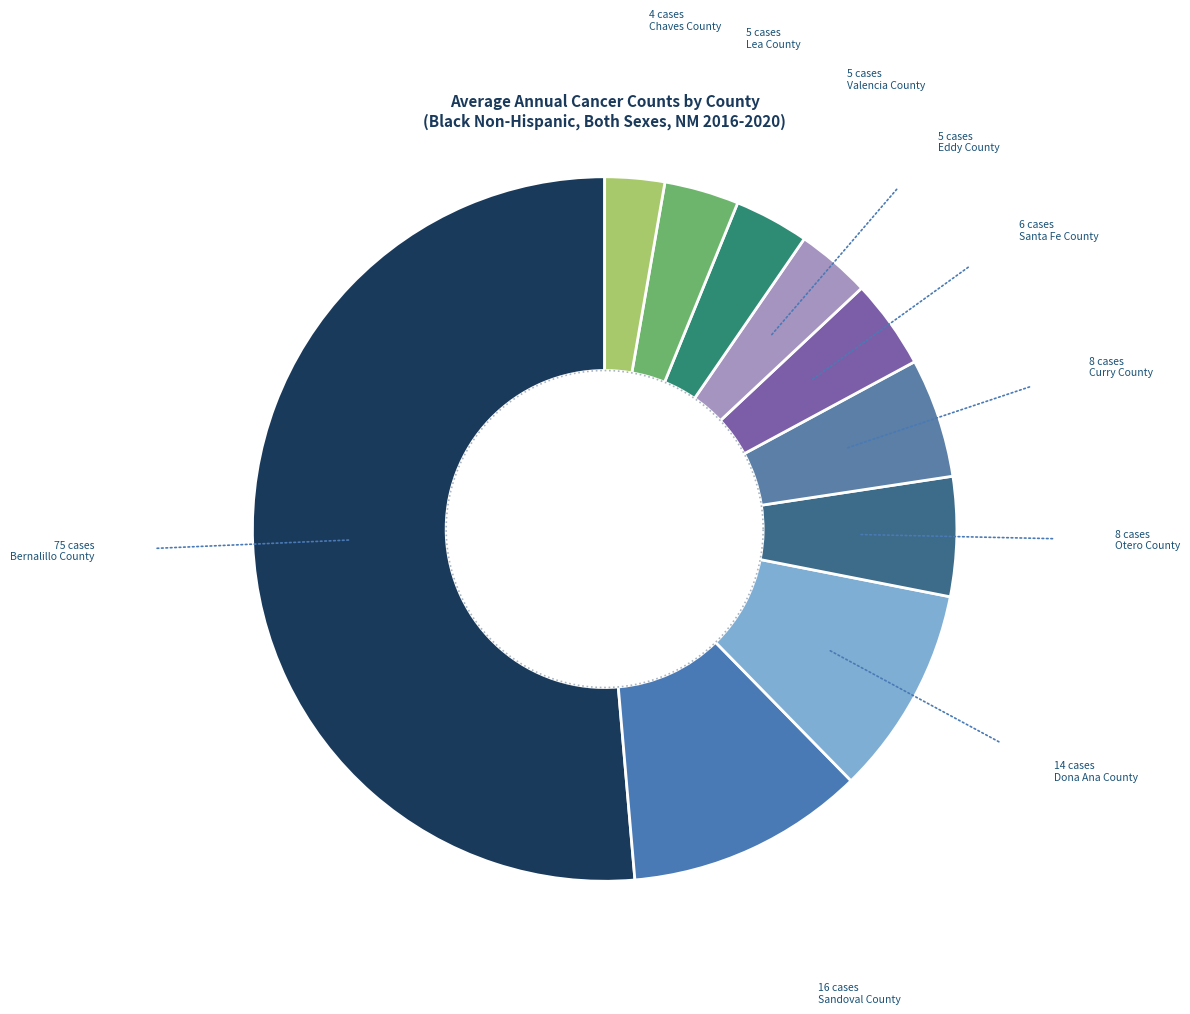

Rank the categories by value from highest to lowest.

Bernalillo County, Sandoval County, Dona Ana County, Otero County, Curry County, Santa Fe County, Eddy County, Valencia County, Lea County, Chaves County